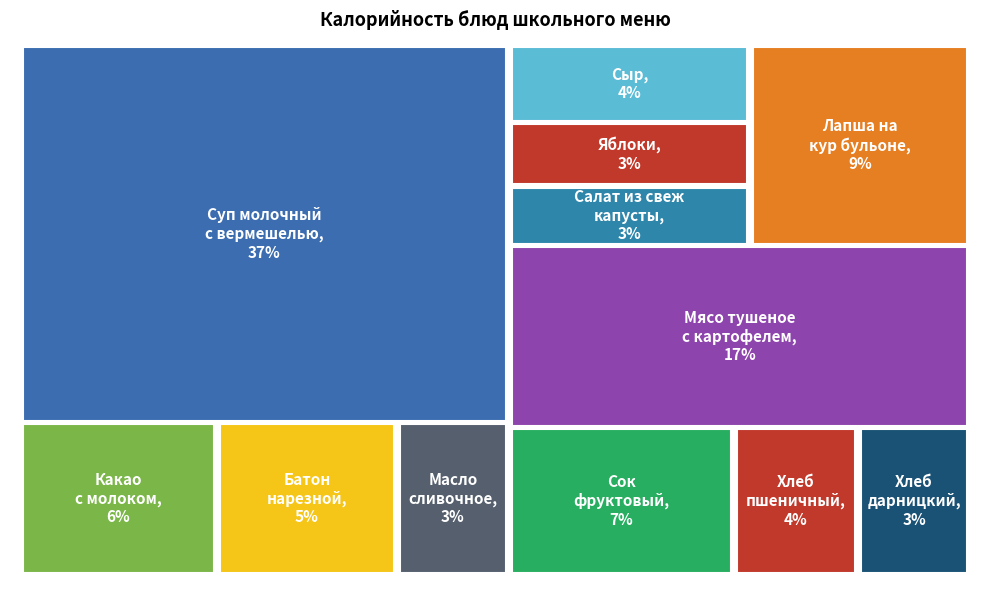

Is Салат из свеж
капусты the majority of the pie?

No